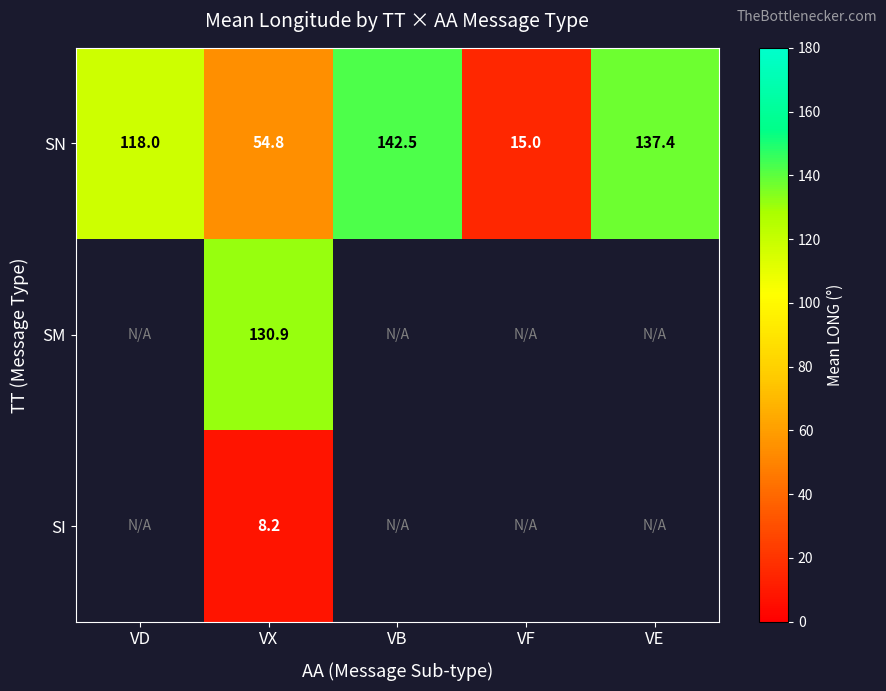

Which series changed the most between VF and VE?

SN